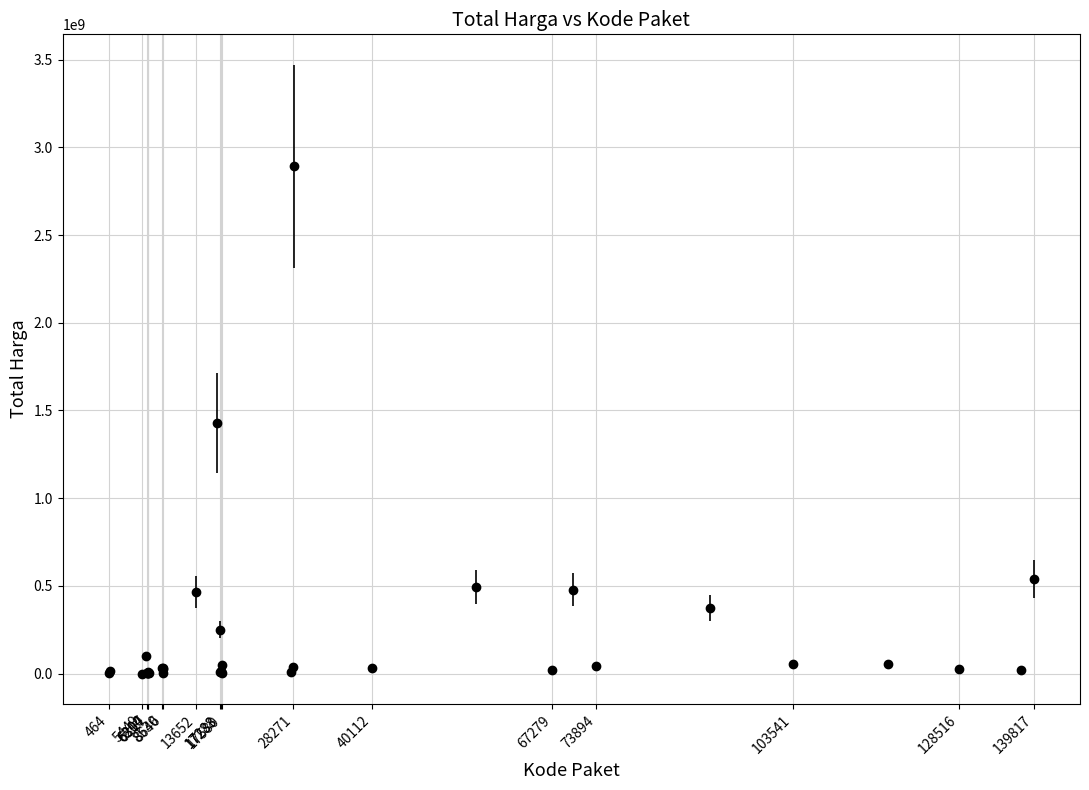

What is the greatest value displayed?

2892122000